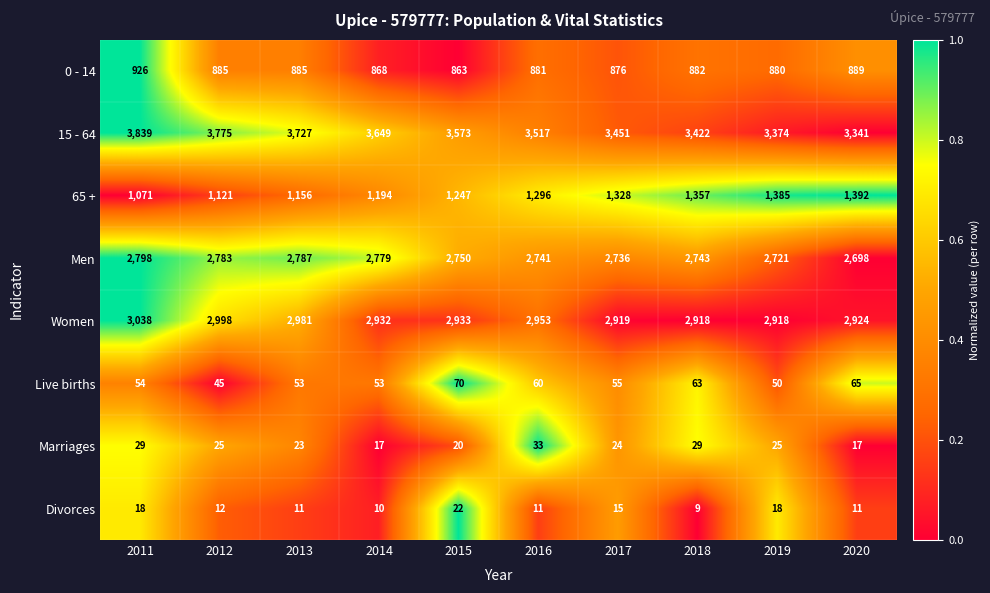

What is the maximum value for Women?

3038